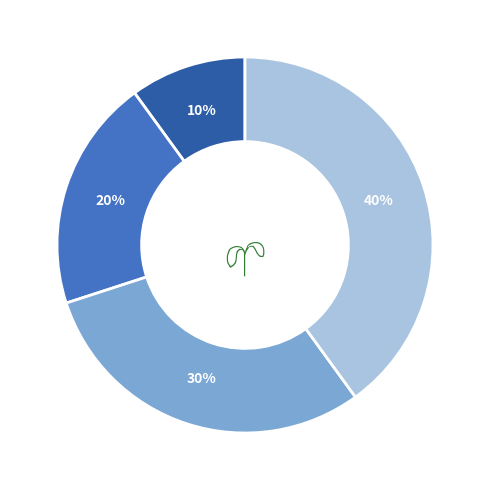

Does any single category account for the majority?

No